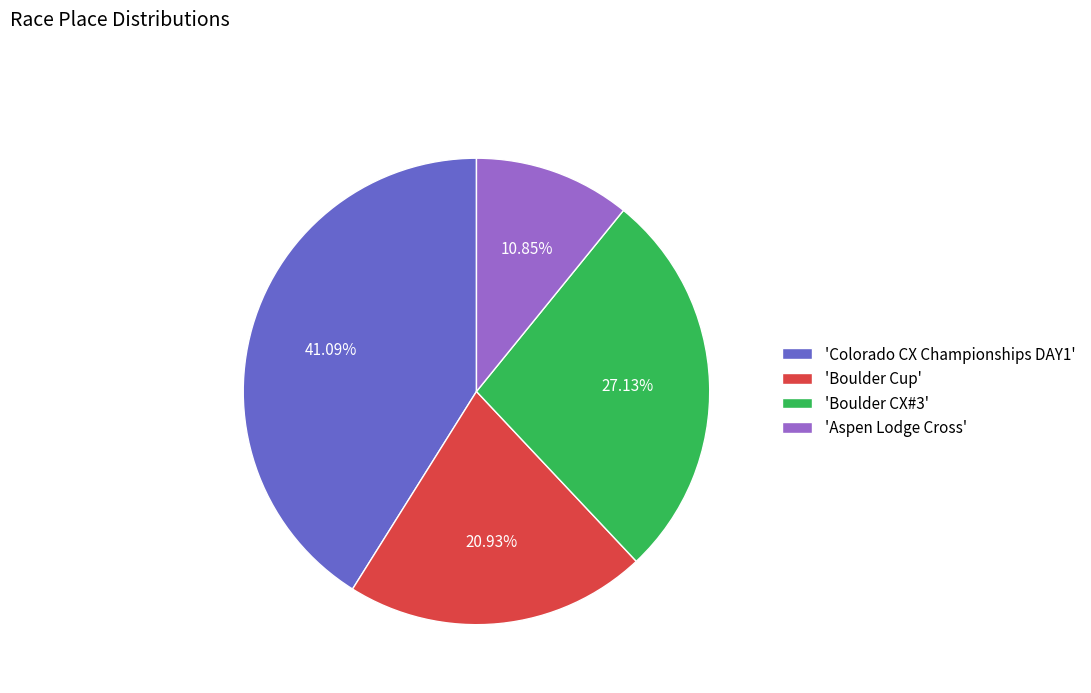

Between 'Aspen Lodge Cross' and 'Colorado CX Championships DAY1', which is larger?

'Colorado CX Championships DAY1'